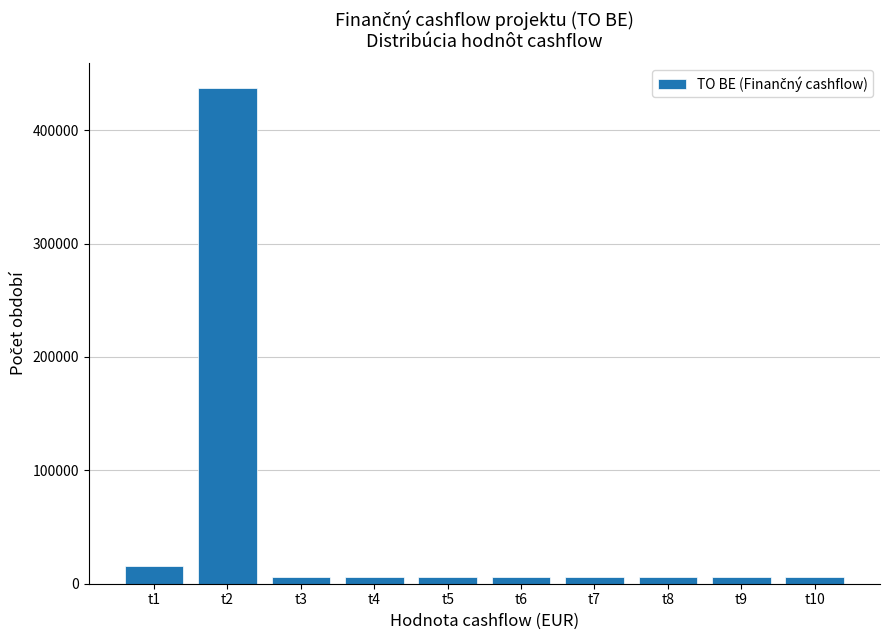

Reading left to right, transcribe all the data shown in this chart.

t1=15408.0	t2=436990.1	t3=5997.3	t4=5997.3	t5=5997.3	t6=5997.3	t7=5997.3	t8=5997.3	t9=5997.3	t10=5997.3